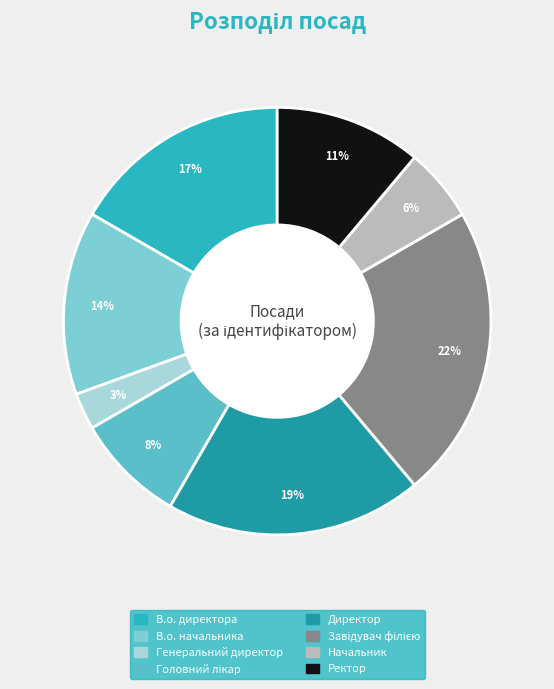

To the nearest percent, what portion does Генеральний директор represent?

3%